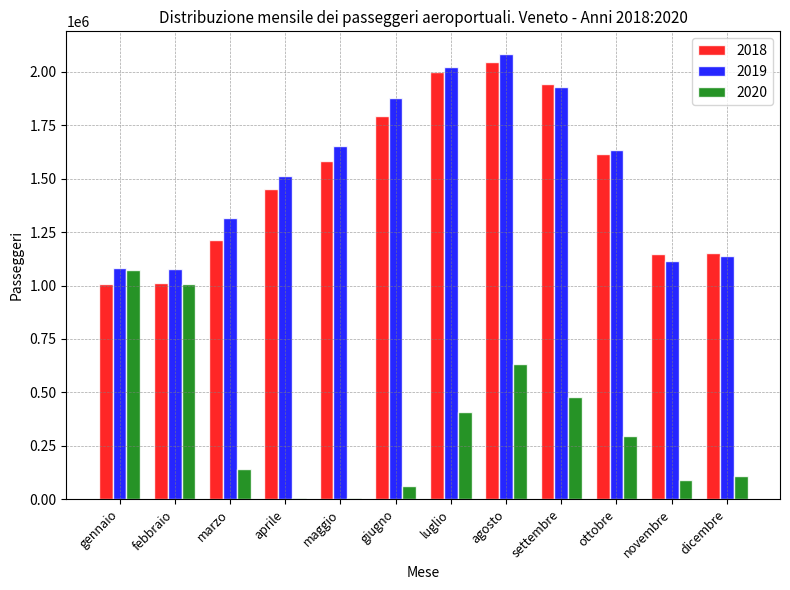

Is it true that 2019 equals 1082129 at gennaio?

True